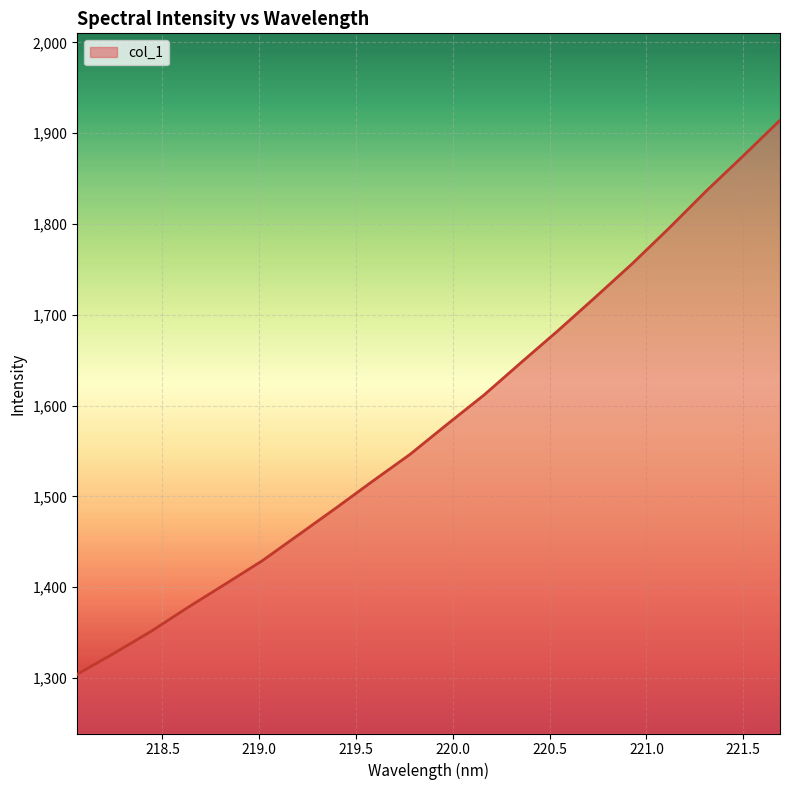

What is the greatest value displayed?

1914.3